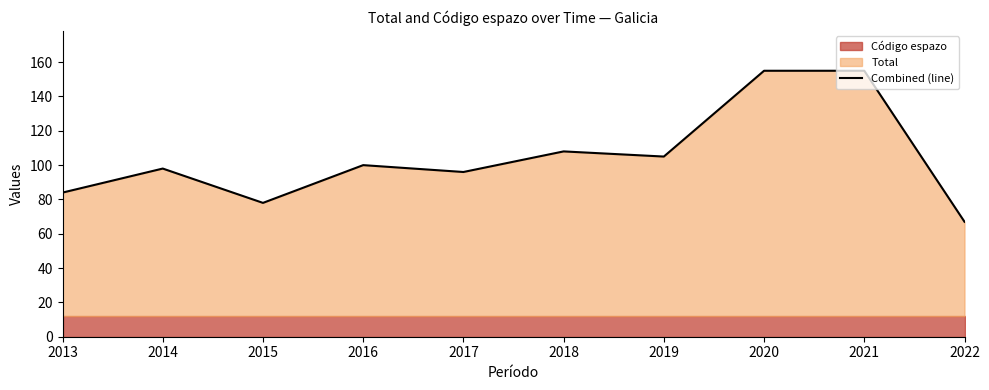

At which label is the value closest to 111?

2018